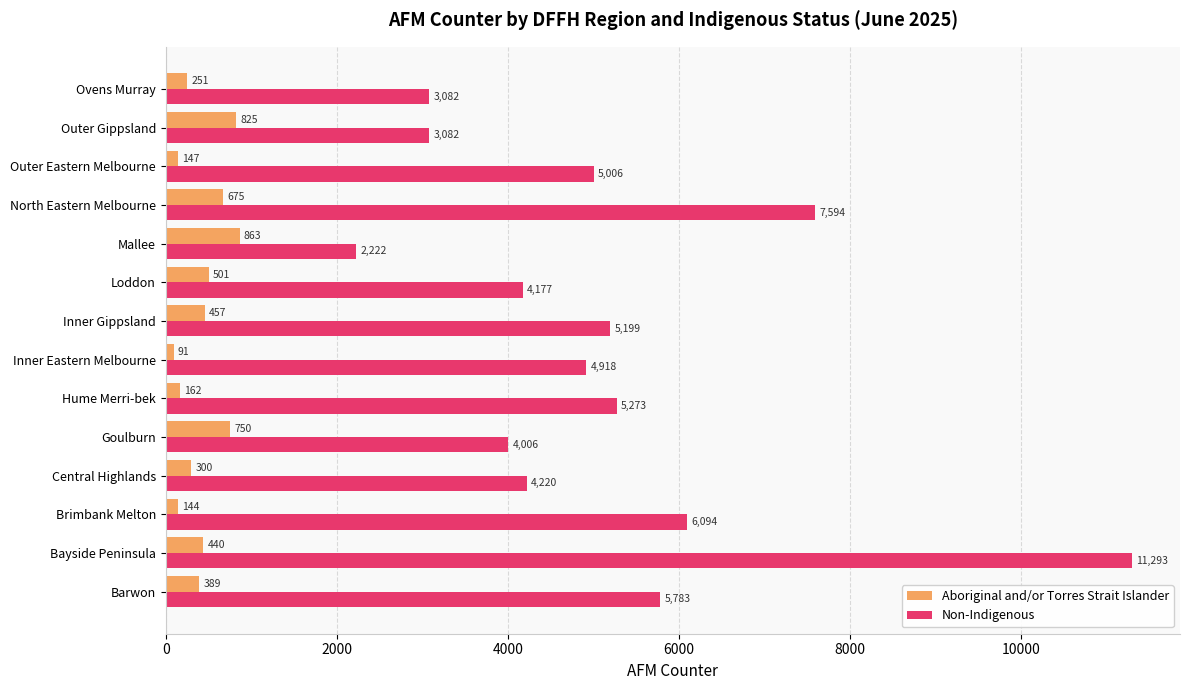

True or false: Aboriginal and/or Torres Strait Islander has a value of 91 at Inner Eastern Melbourne.

True